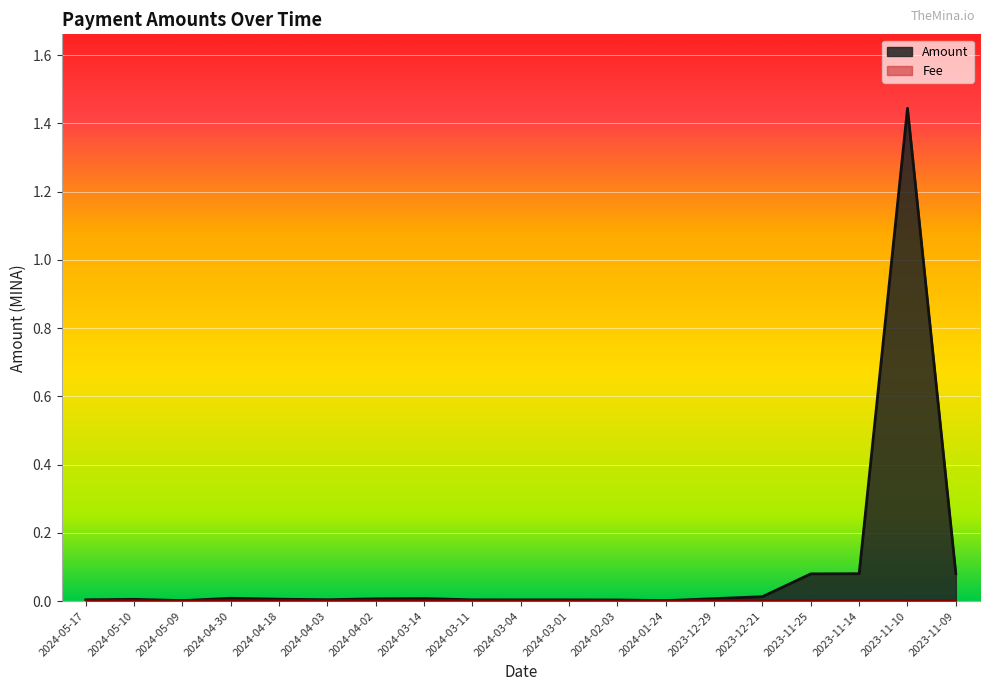

Where is the first local minimum for Fee?

2023-11-25